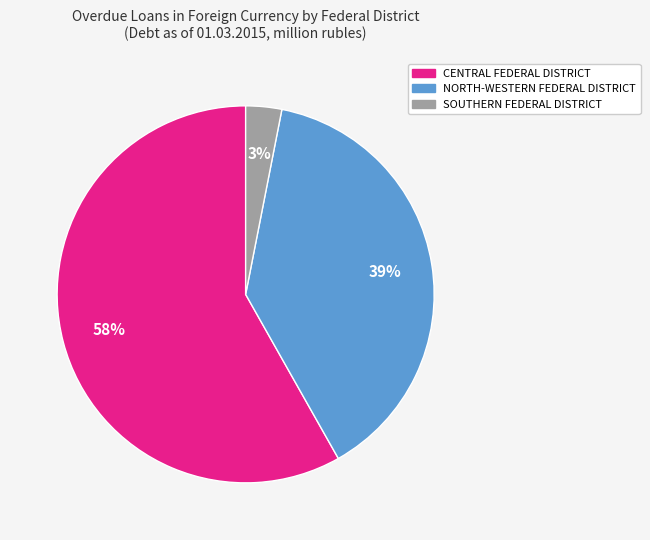

To the nearest percent, what is the combined percentage of SOUTHERN FEDERAL DISTRICT and CENTRAL FEDERAL DISTRICT?

61%